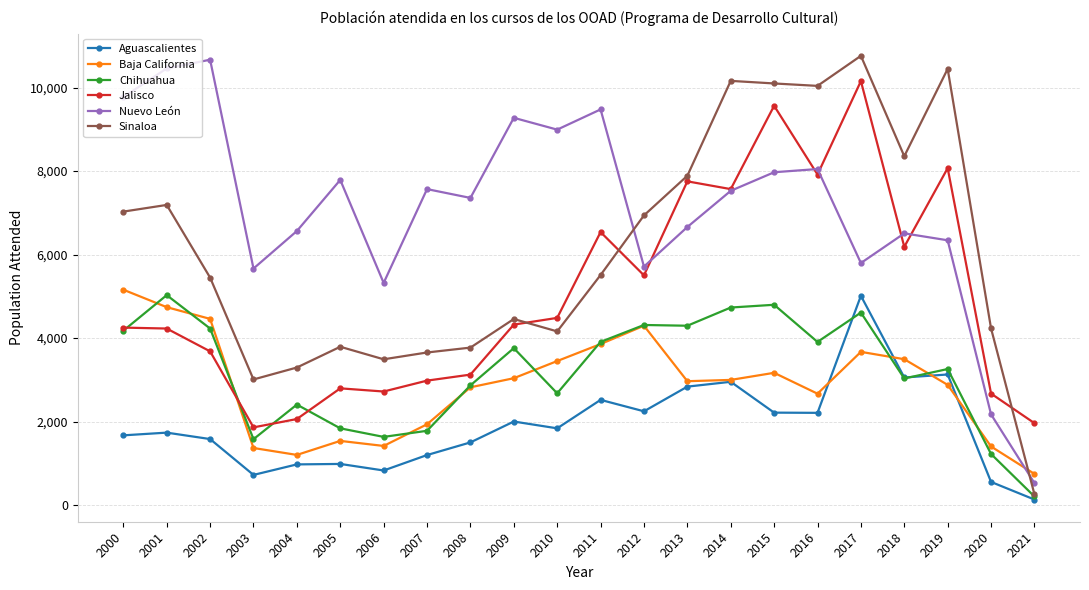

Is it true that Baja California equals 3881 at 2013?

False